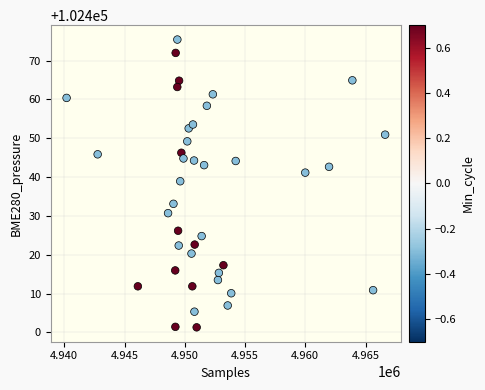

What is the range of Y values (max minus min)?

74.1